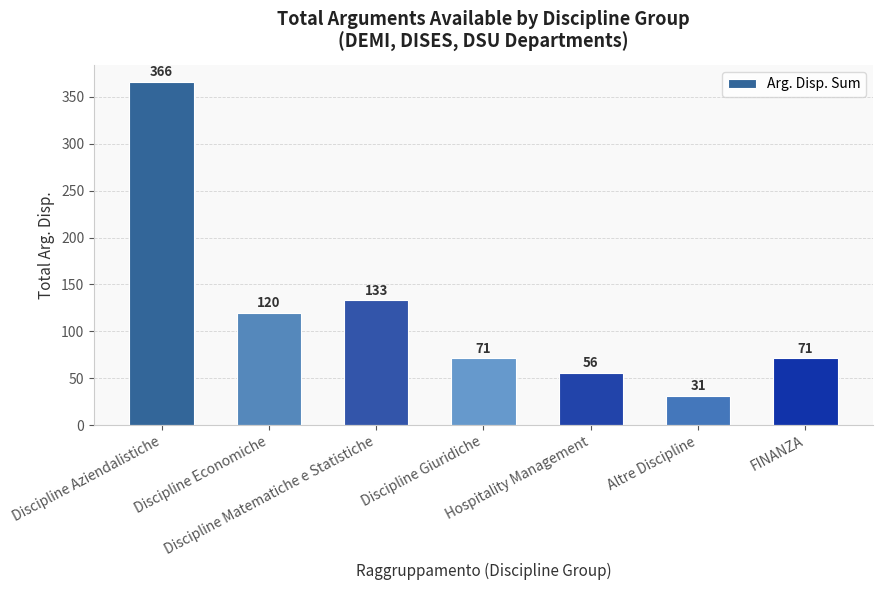

Reading left to right, extract all data points from this chart.

366	120	133	71	56	31	71